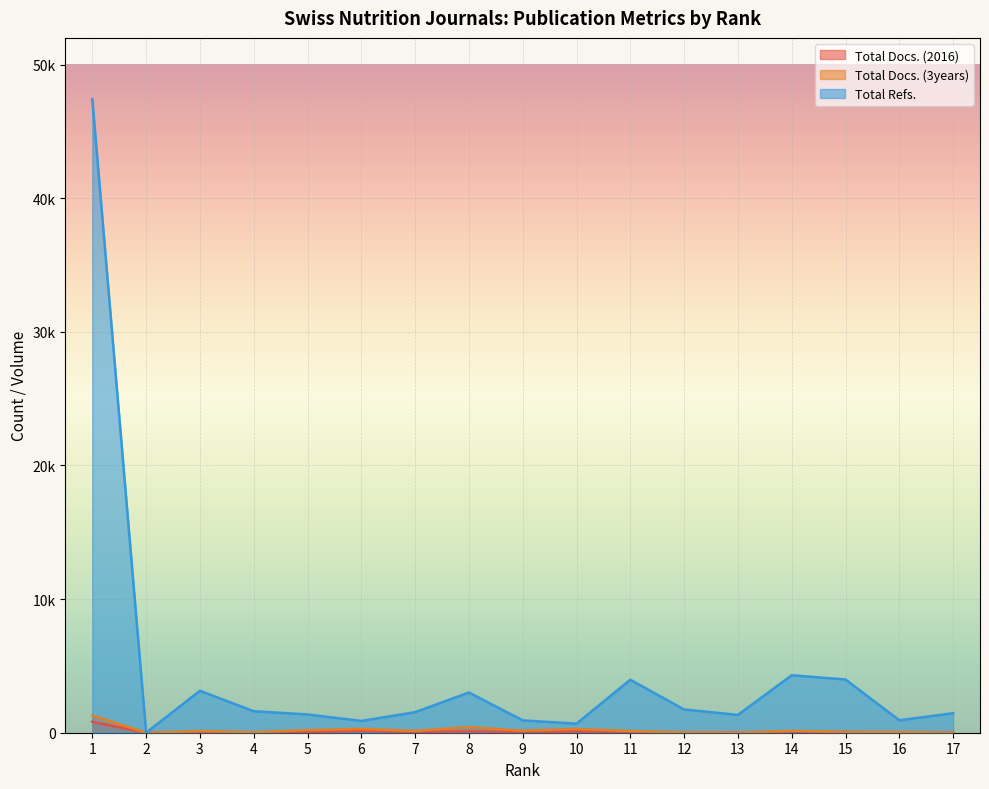

At which label does Total Refs. first exceed 1538?

1